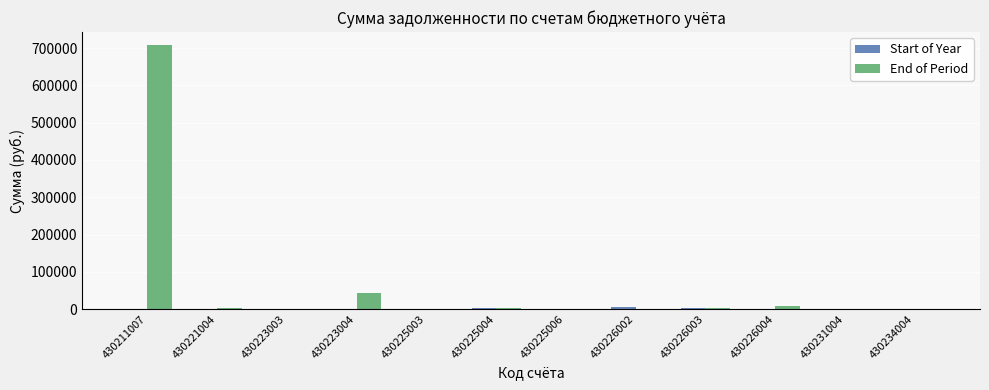

Which series changed the most between 430211007 and 430225006?

End of Period